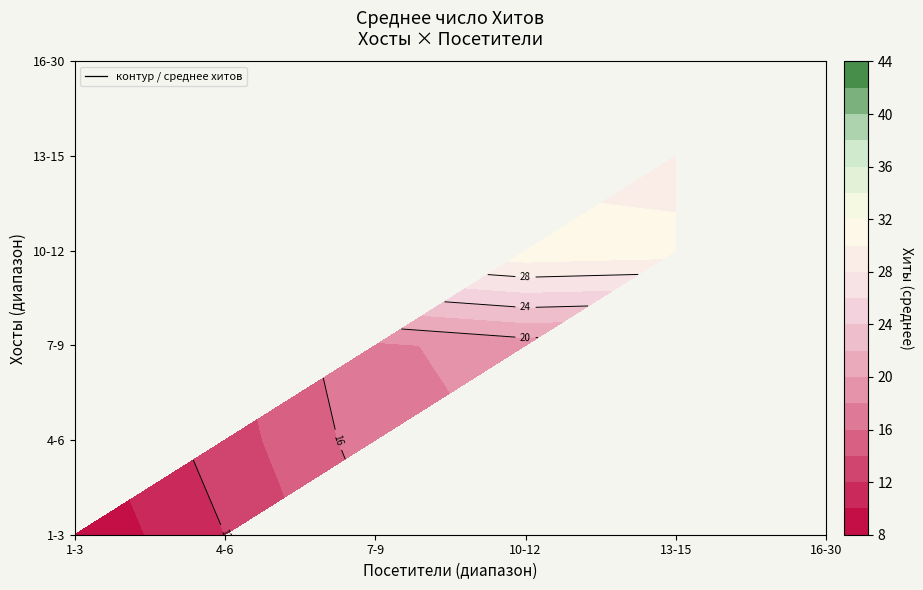

True or false: 3 has a value of 18 at 6.

False